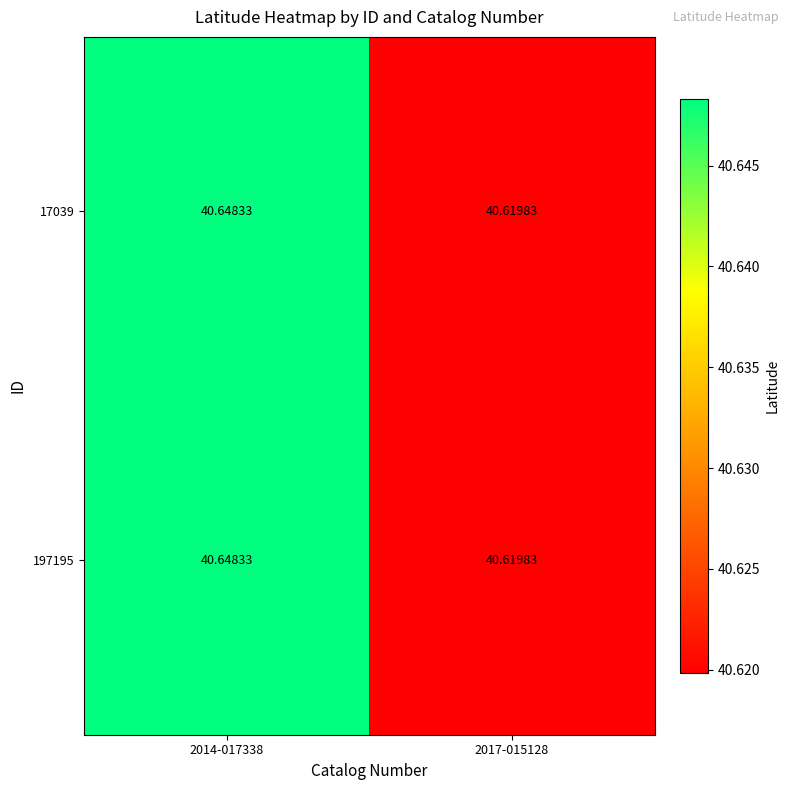

How many categories are shown in the chart?

2